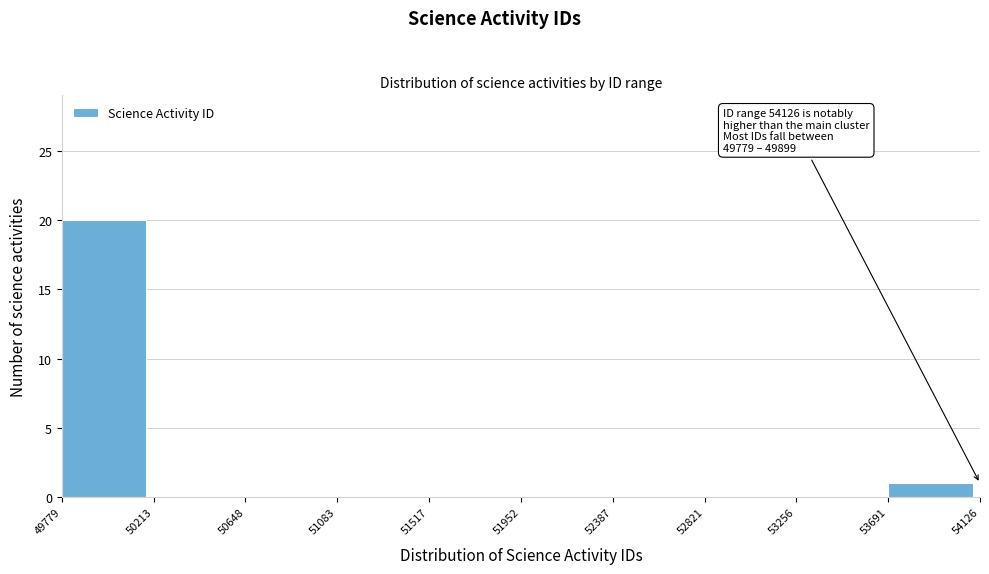

Over which range of the x-axis is the bar tallest?

49779 to 50213